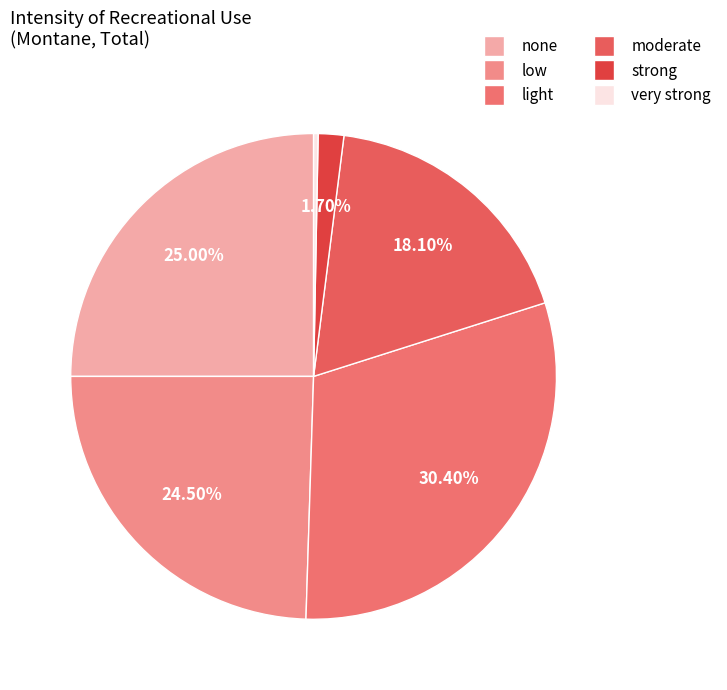

Does any single category account for the majority?

No